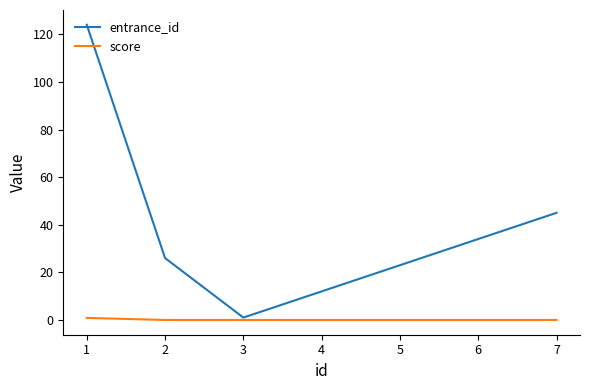

What are all the series names shown in the legend?

entrance_id, score